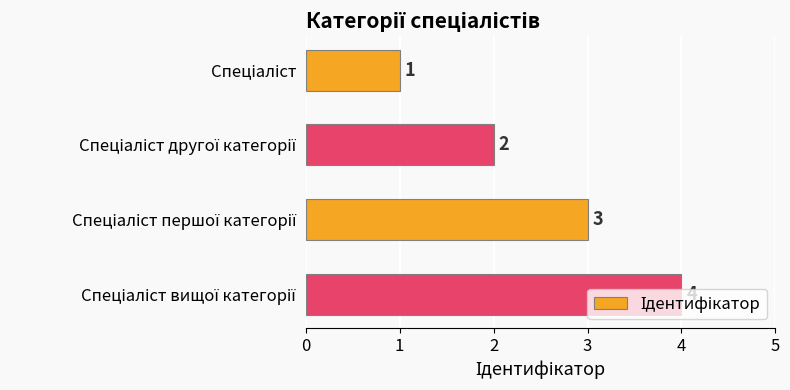

What is the value of the 1st bar from the top?

1